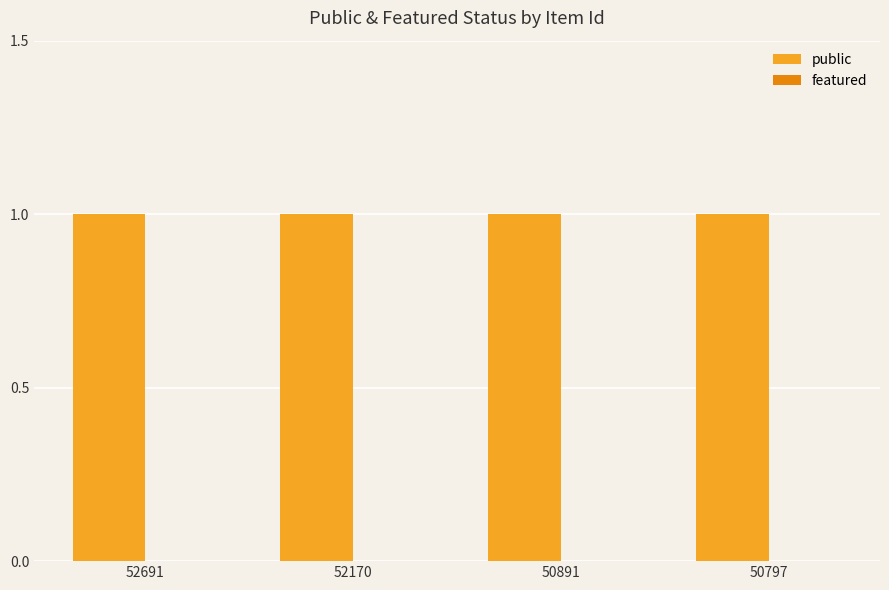

True or false: featured has a value of 0 at 52170.

True